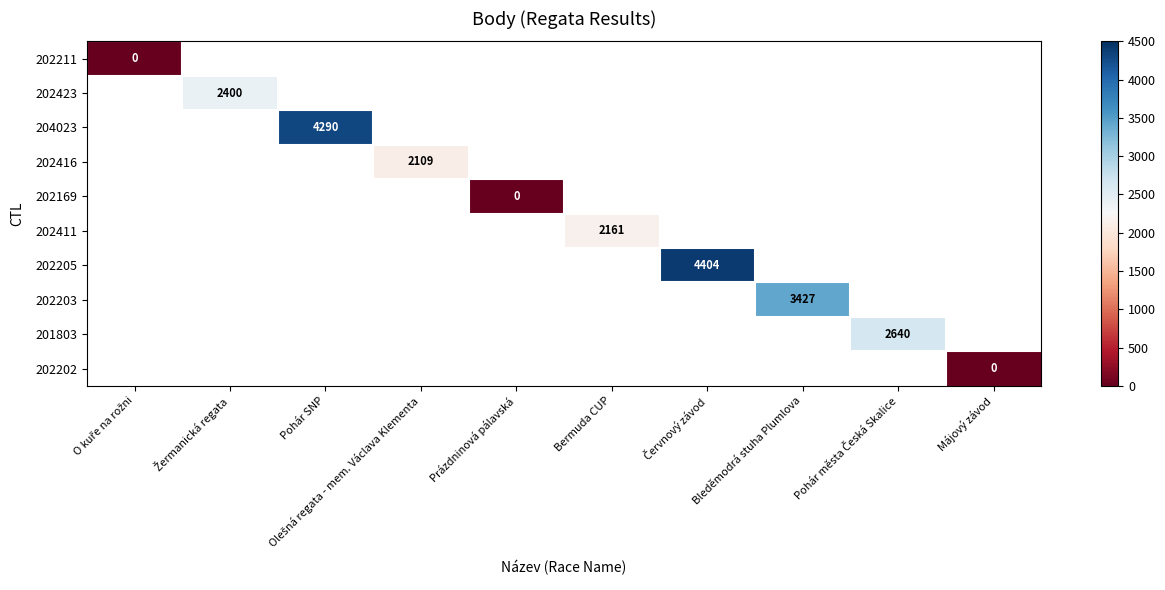

At which category does the chart reach its peak across all series?

Červnový závod